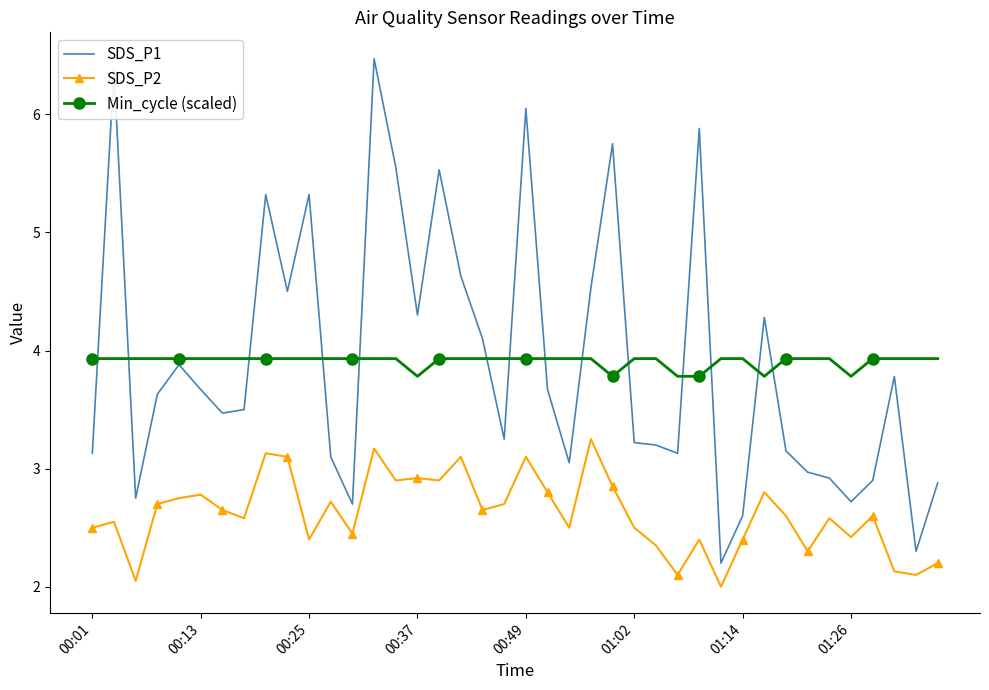

What is the sum of all Min_cycle (scaled) values?

156.4